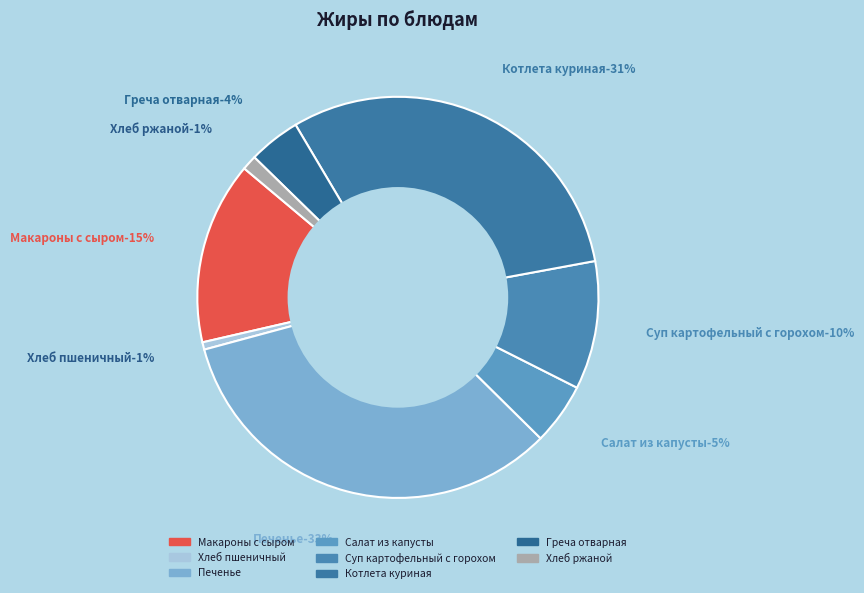

To the nearest percent, what portion does Макароны с сыром represent?

15%